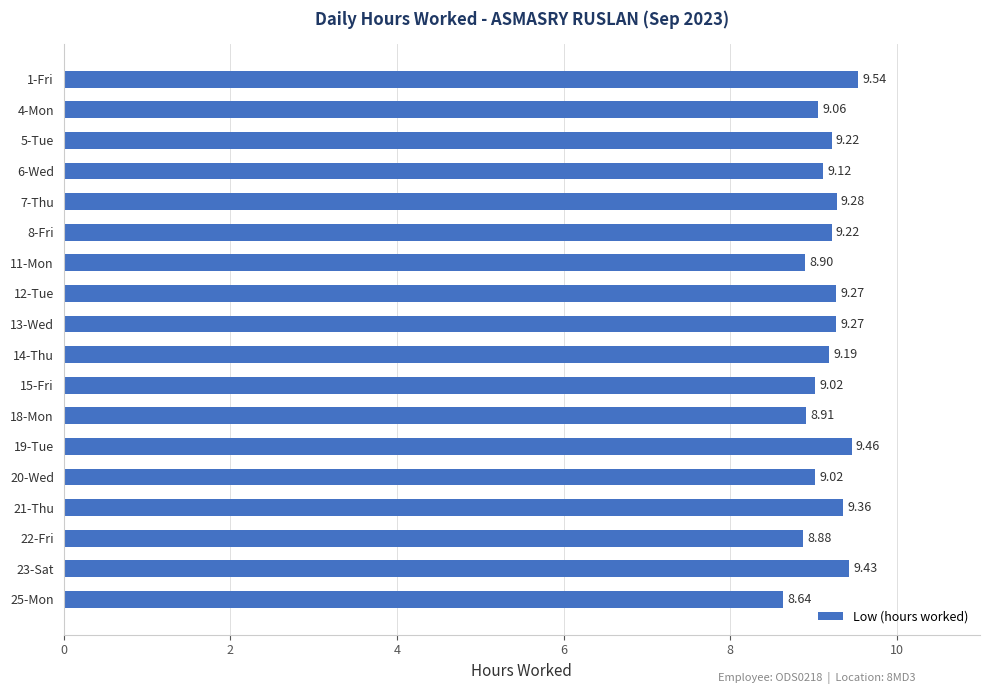

What is the difference between the second highest and minimum values?

0.8